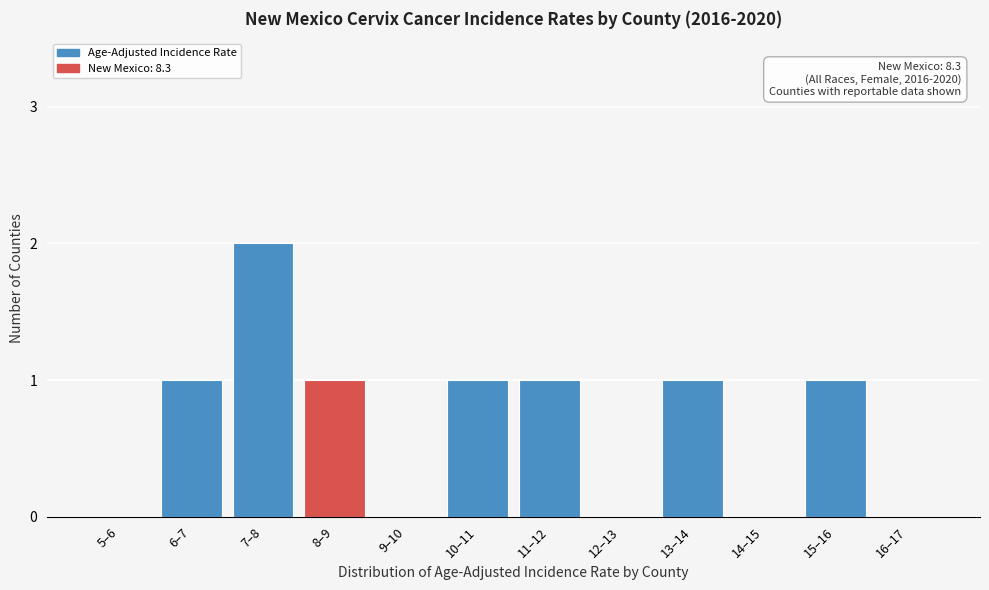

Reading right to left, what are all the values shown in this chart?

16–17=0	15–16=1	14–15=0	13–14=1	12–13=0	11–12=1	10–11=1	9–10=0	8–9=1	7–8=2	6–7=1	5–6=0